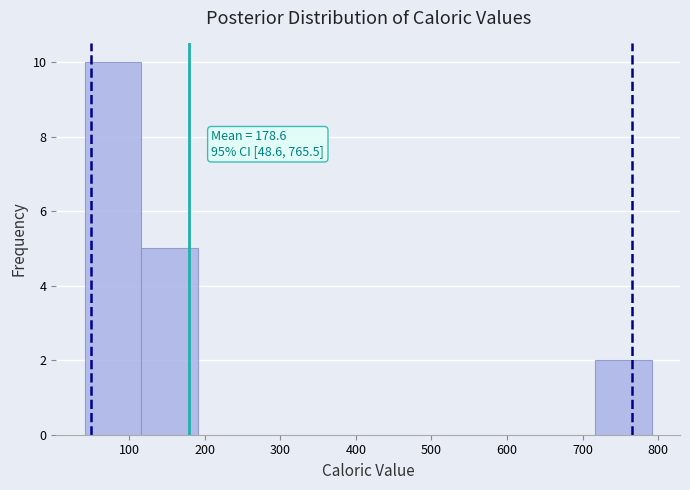

Over which range of the x-axis is the bar tallest?

40 to 120